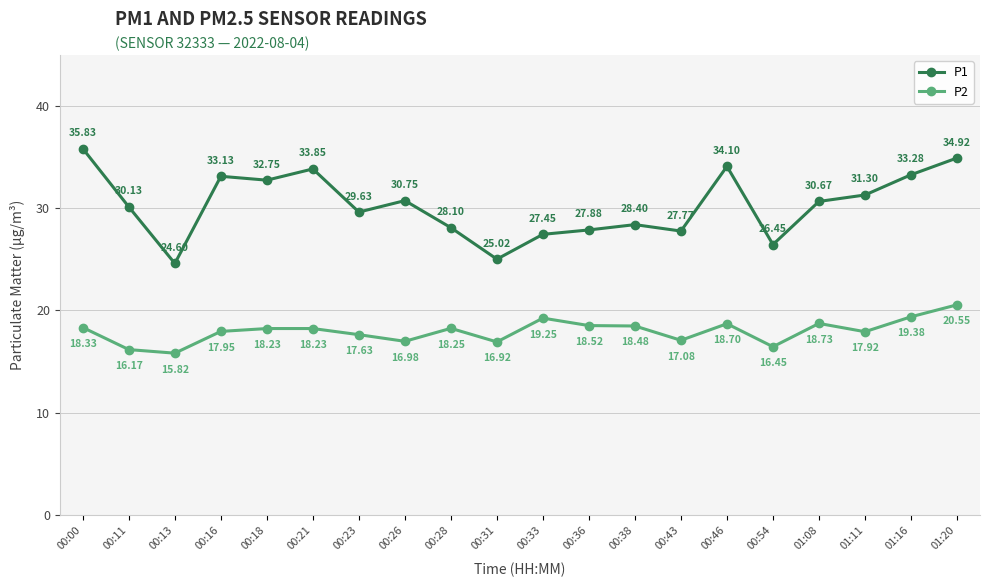

What is the sum of all P1 values?

606.0